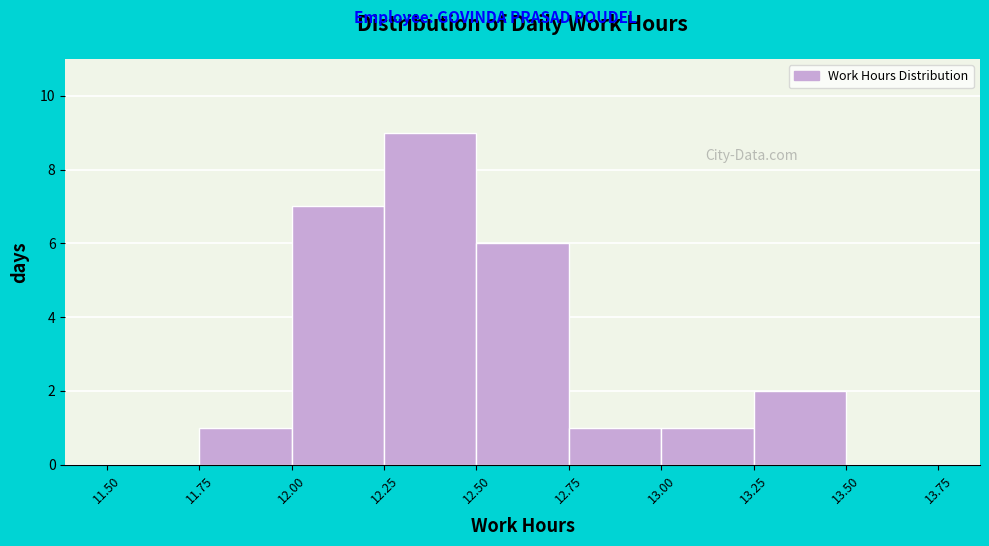

Over which range of the x-axis is the bar tallest?

12.25 to 12.50